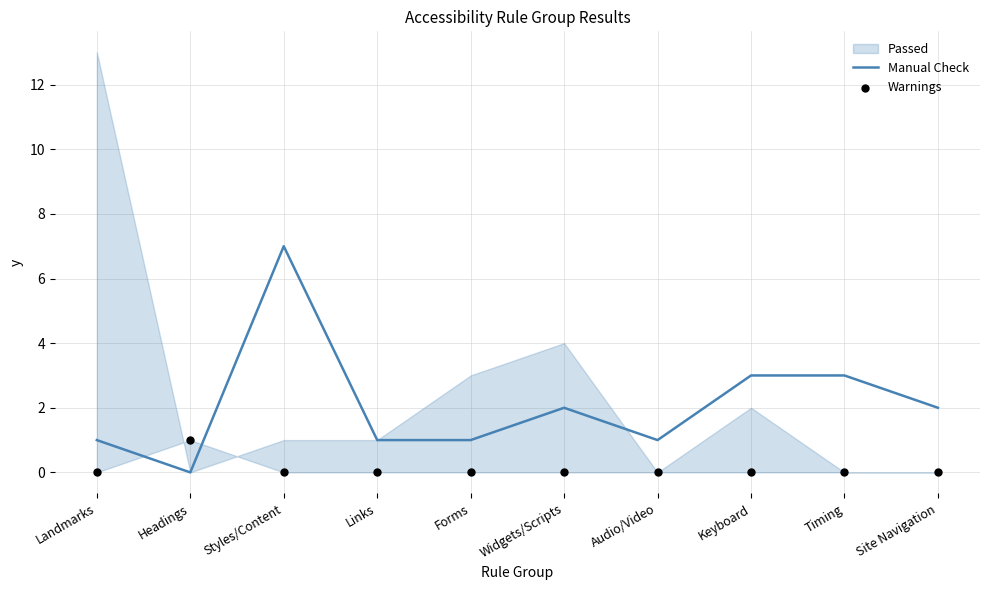

The value of Manual Check at Timing is 3. True or false?

True